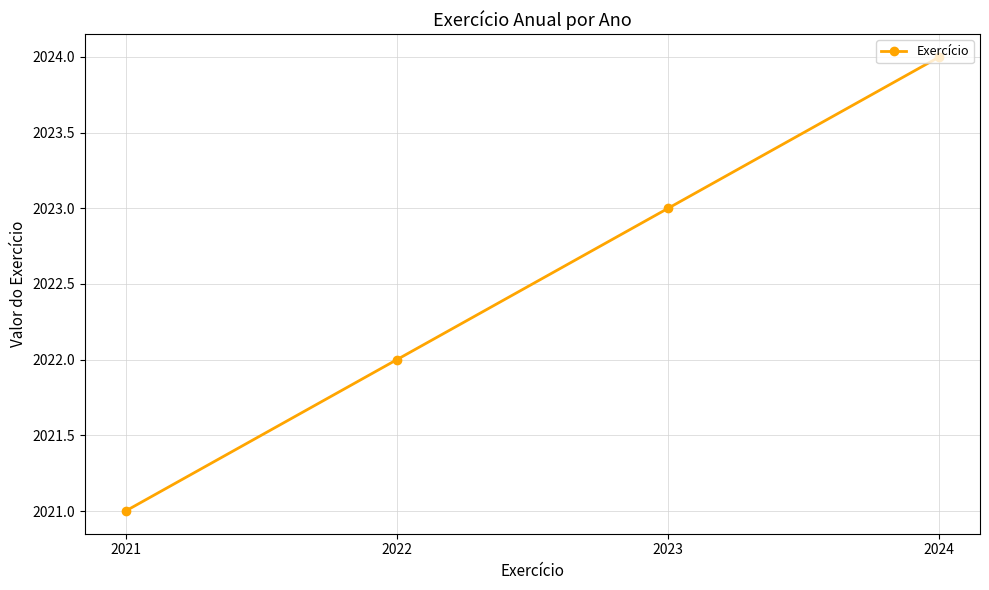

What is the change in value from 2021 to 2022?

+1